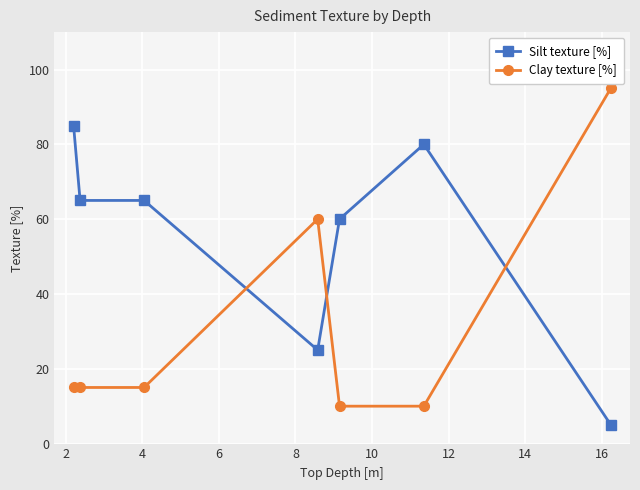

What are all the series names shown in the legend?

Silt texture [%], Clay texture [%]